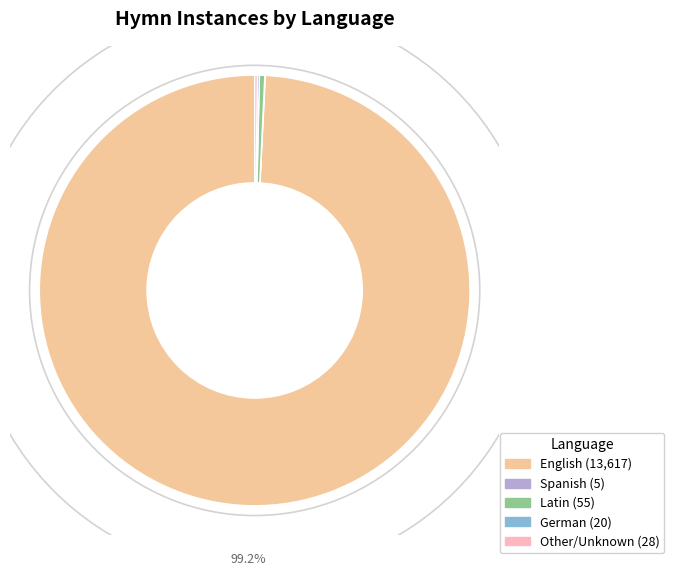

Does any single category account for the majority?

Yes